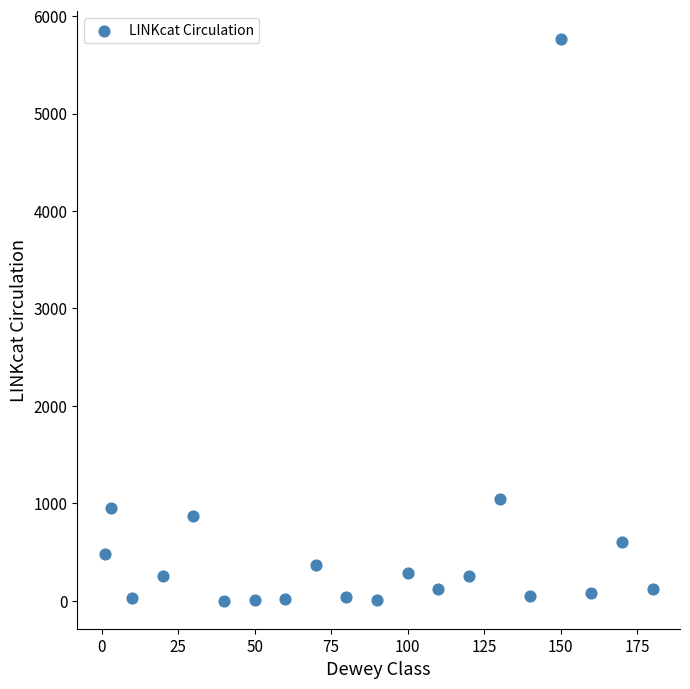

What is the range of Y values (max minus min)?

5759